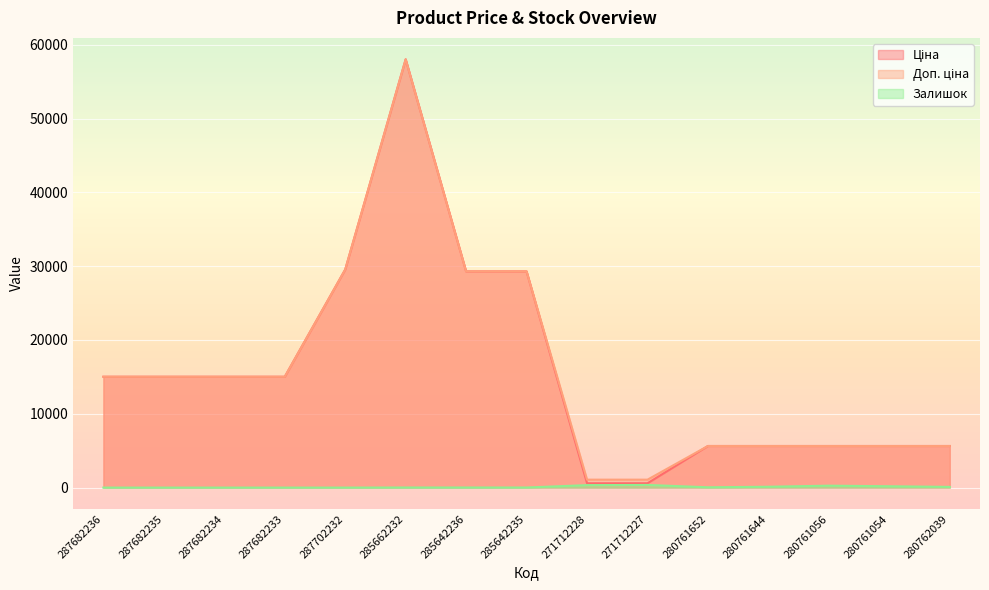

Which has a higher value, 287682236 or 287682233?

287682236